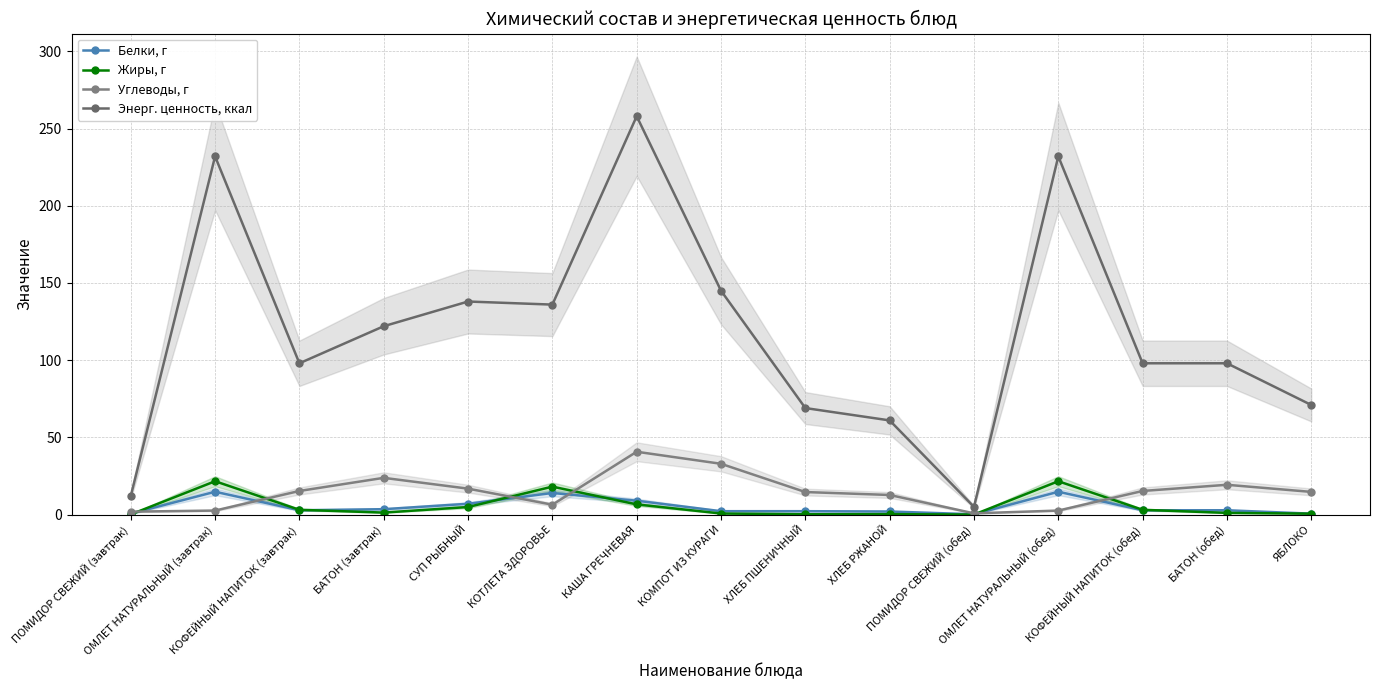

How many interior local peaks does the Углеводы, г series have?

3